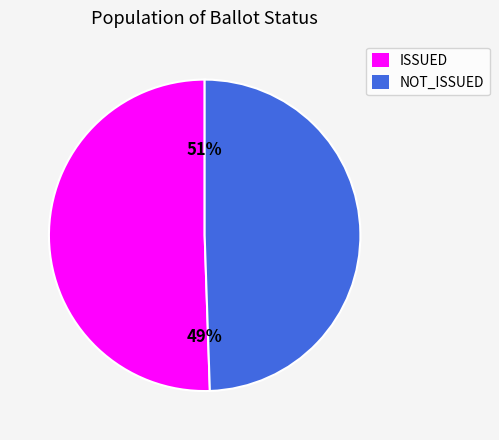

To the nearest percent, what is the combined percentage of NOT_ISSUED and ISSUED?

100%